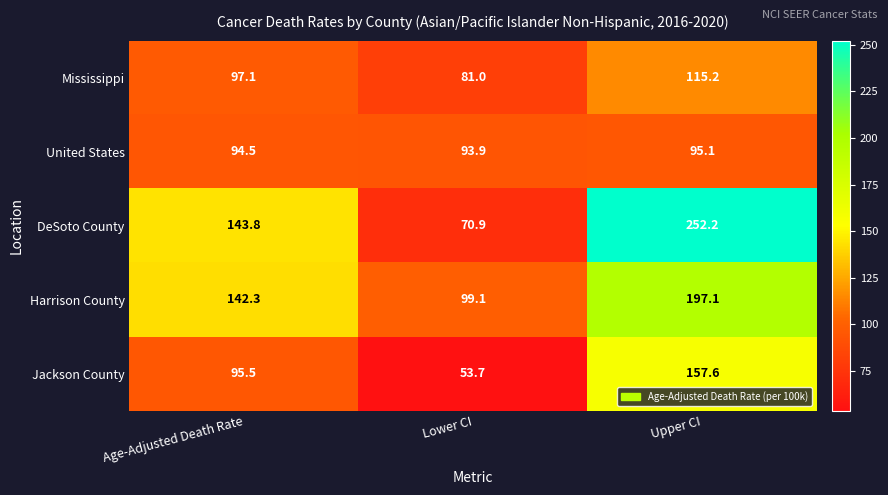

At Age-Adjusted Death Rate, list the series in order from largest to smallest.

DeSoto County, Harrison County, Mississippi, Jackson County, United States